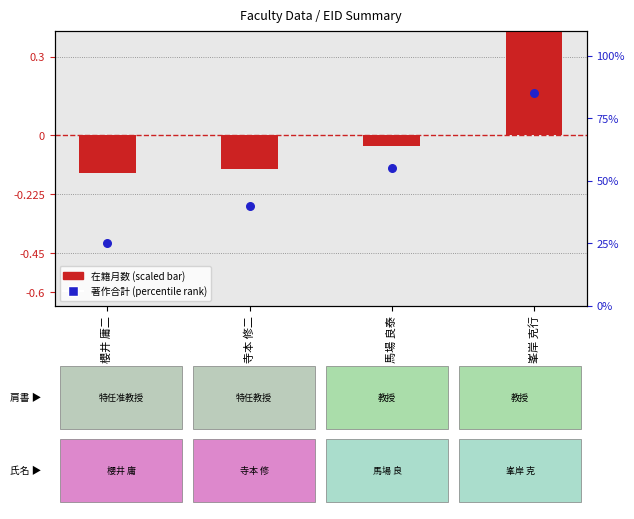

Which series contains the lowest Y value?

在籍月数 (scaled)